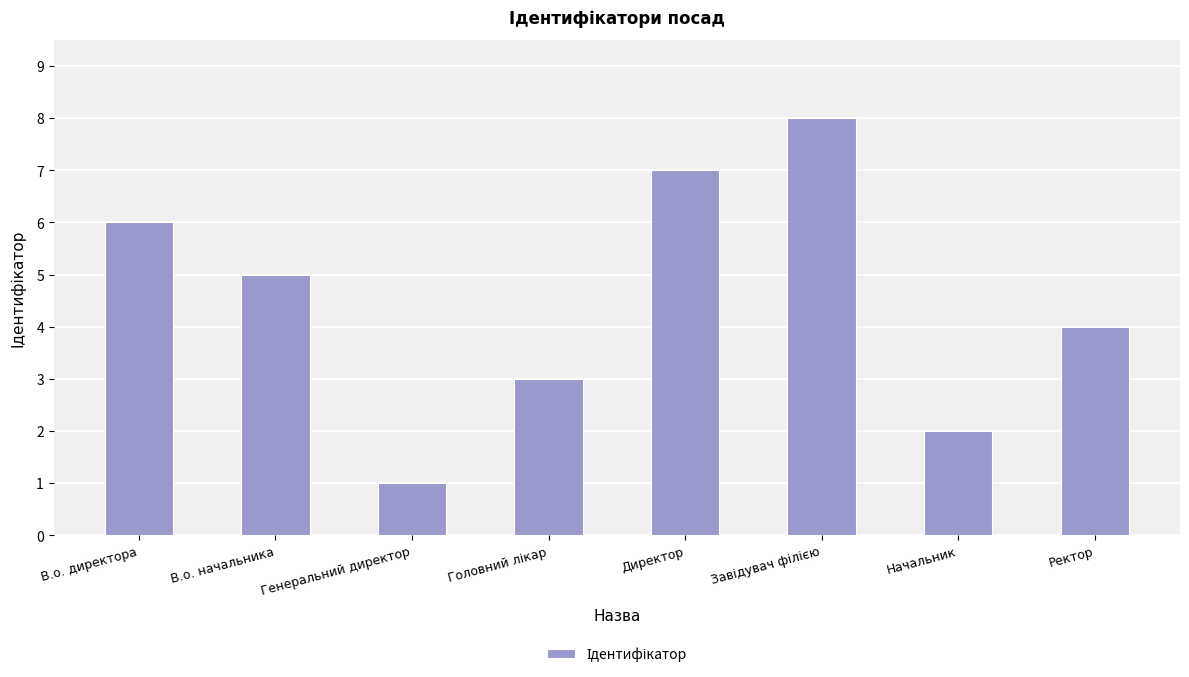

The chart shows a value of 1 at Генеральний директор. True or false?

True